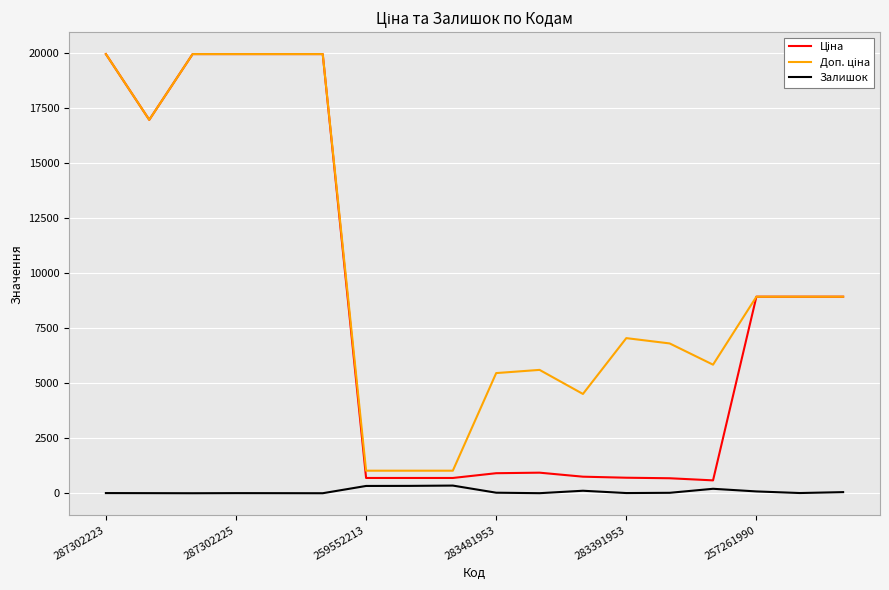

How many lines are shown in the chart?

3